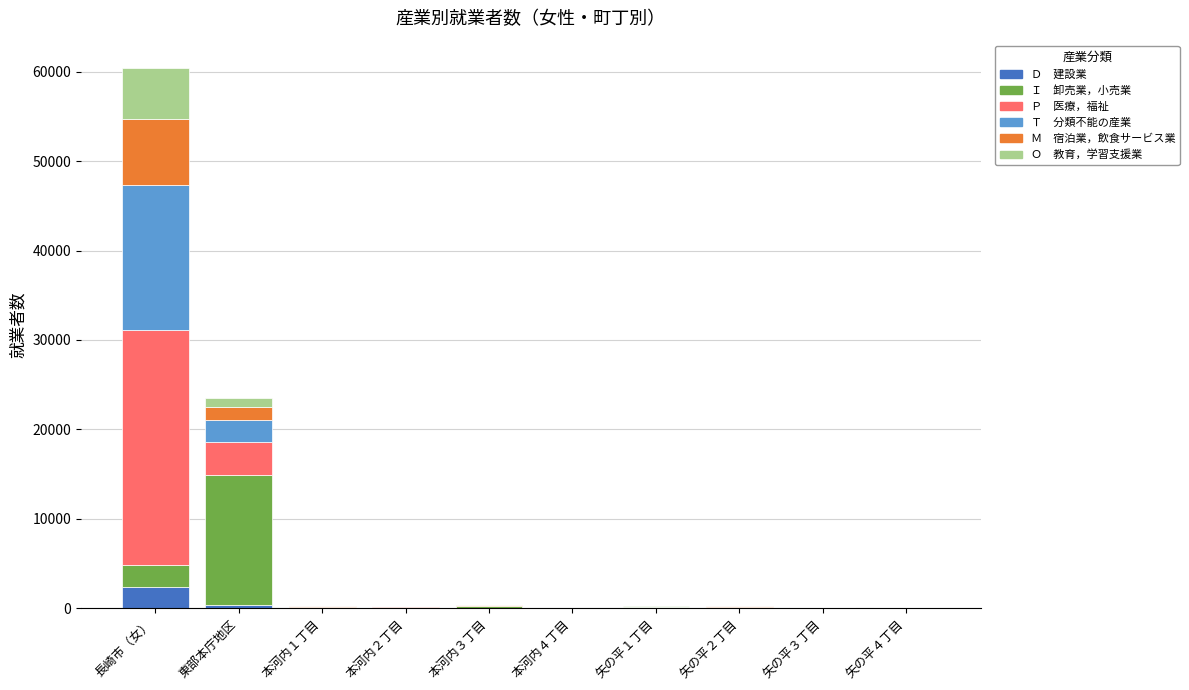

At which category is the sum across all series the highest?

長崎市（女）